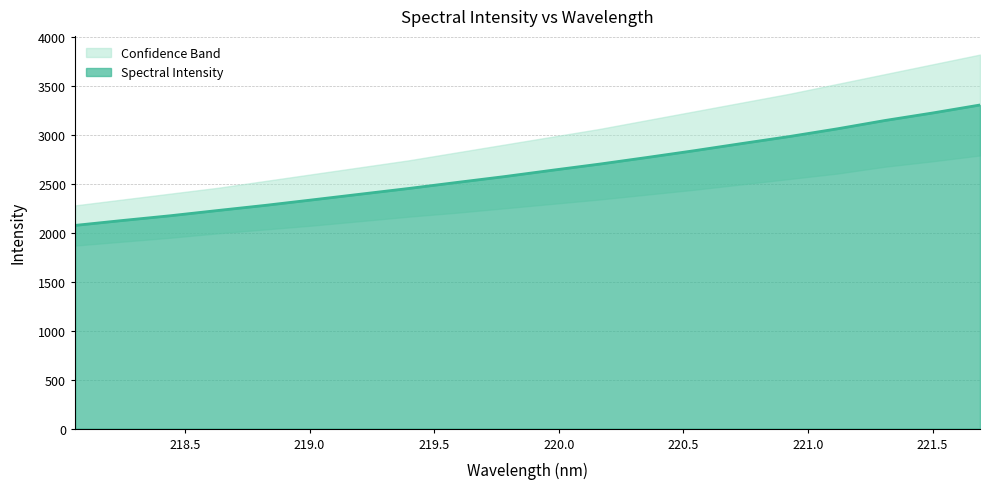

What is the approximate value at 220.9264?

2983.7